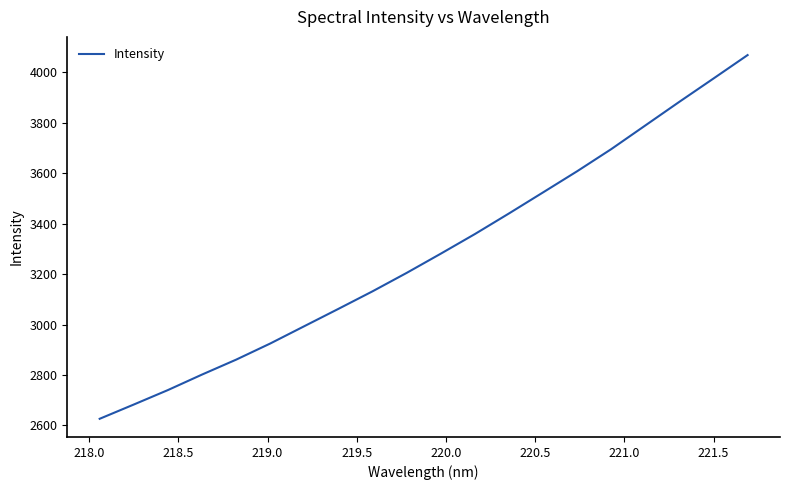

What is the minimum value shown in the chart?

2626.5